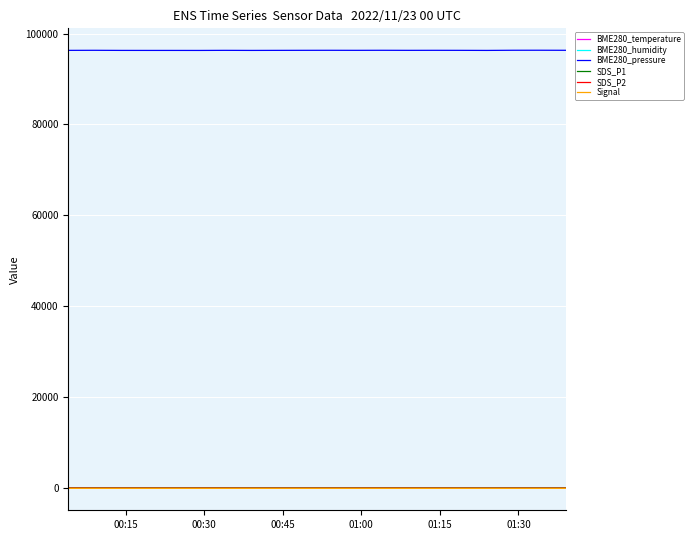

Which series has the largest total across all categories?

BME280_pressure